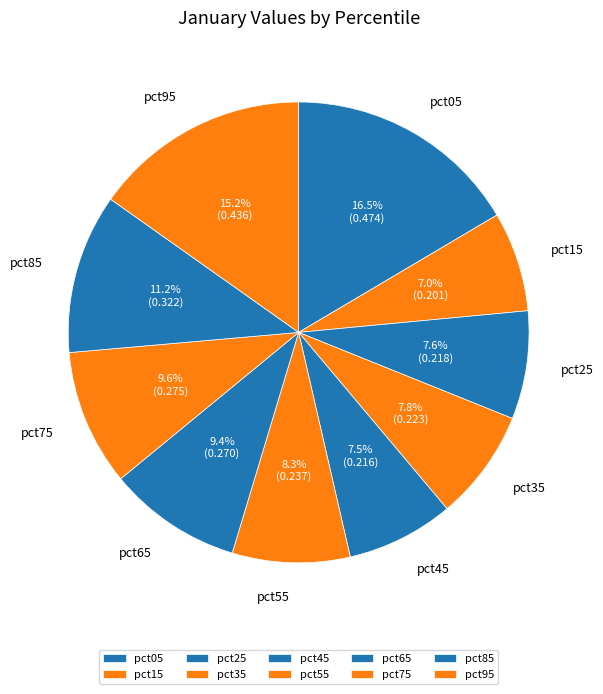

Count the number of slices in the pie.

10